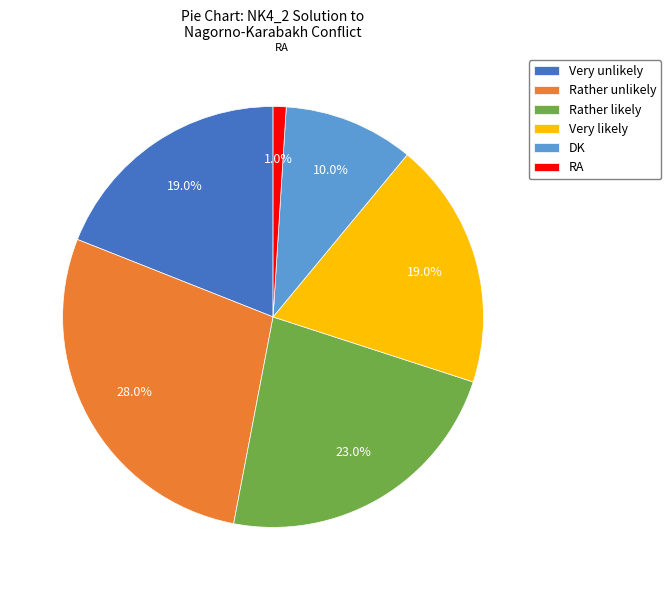

Does any single category account for the majority?

No